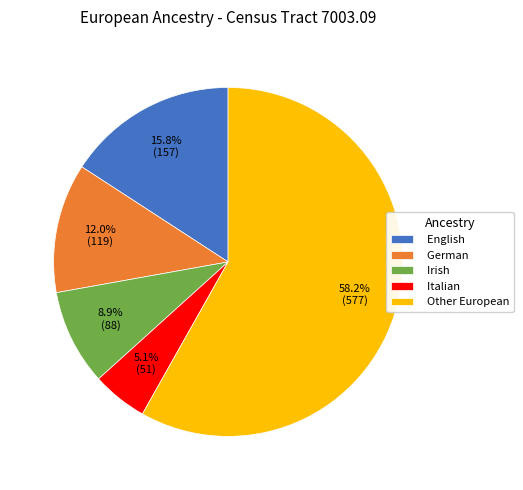

Is the sum of German and Other European greater than half?

Yes